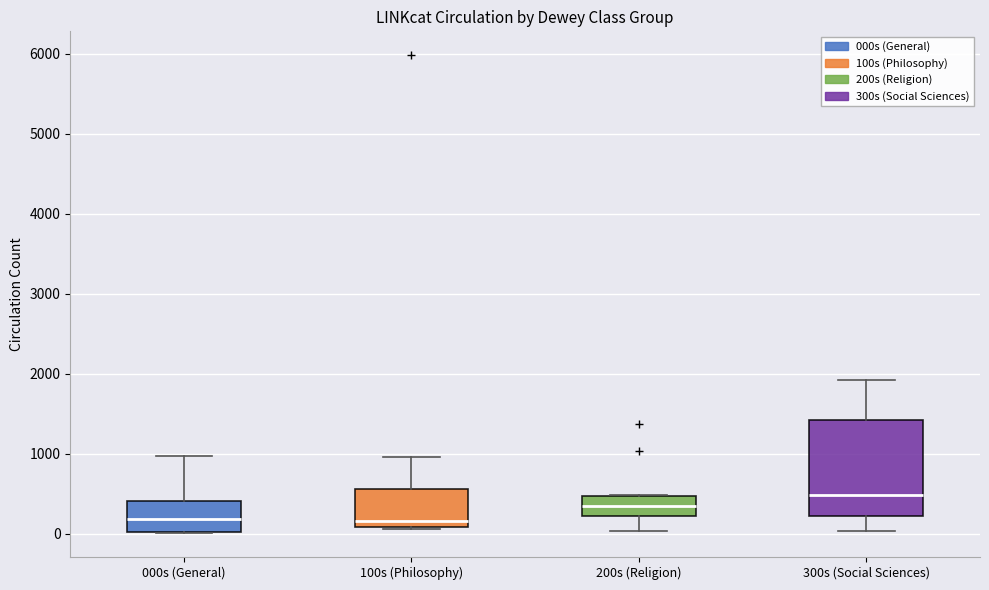

Comparing the boxes themselves (not the whiskers), which one is the tallest?

300s (Social Sciences)